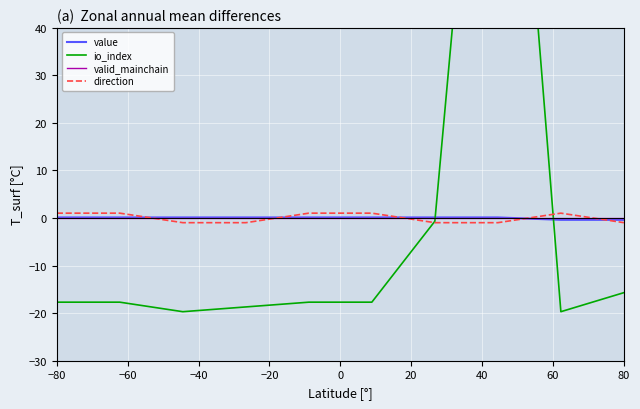

True or false: value has a value of -0.4 at 80.

True